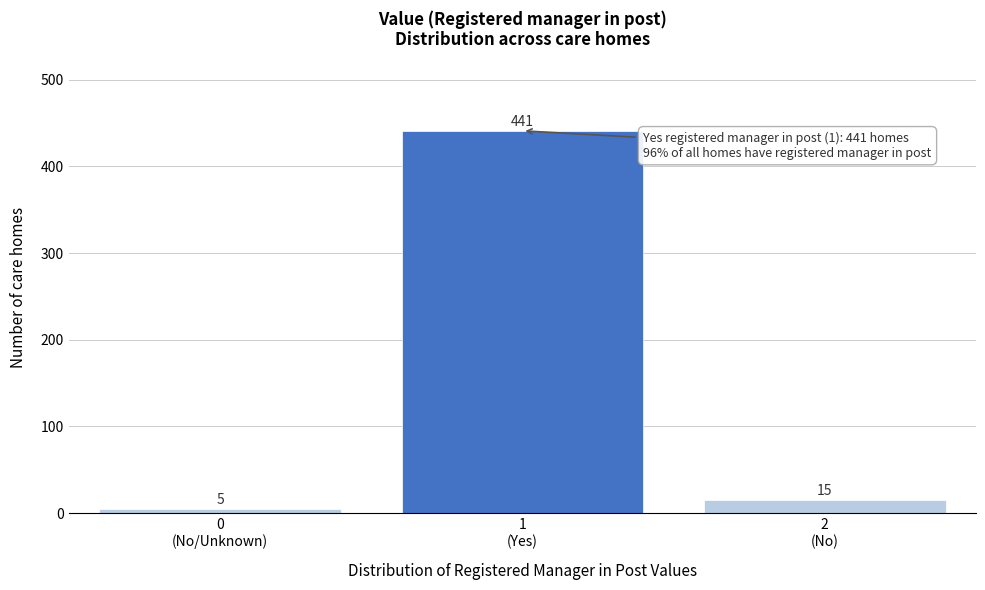

Reading right to left, transcribe all the data shown in this chart.

15	441	5